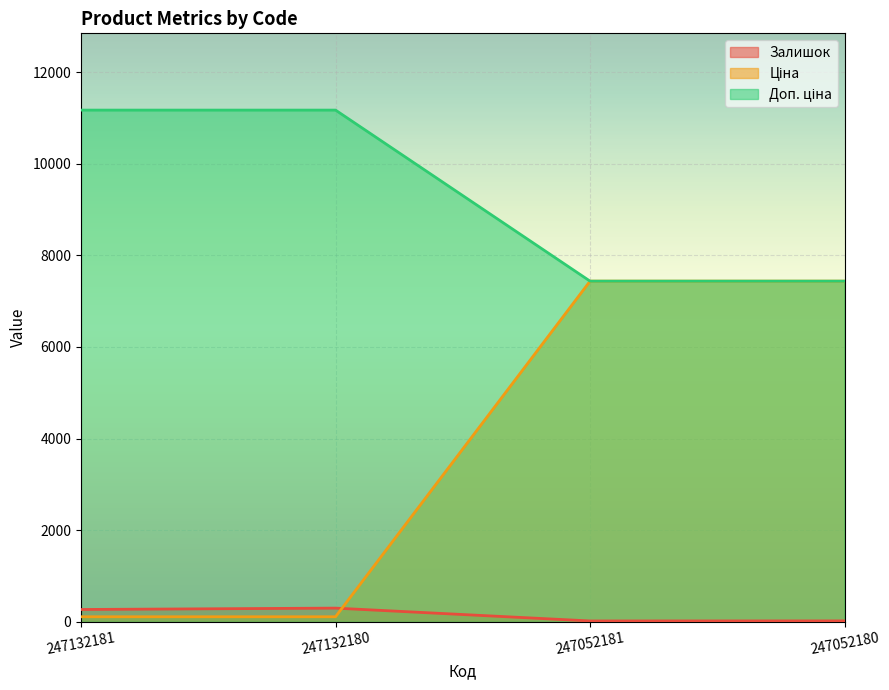

What is the difference between the highest and lowest values at 247132181?

11057.3